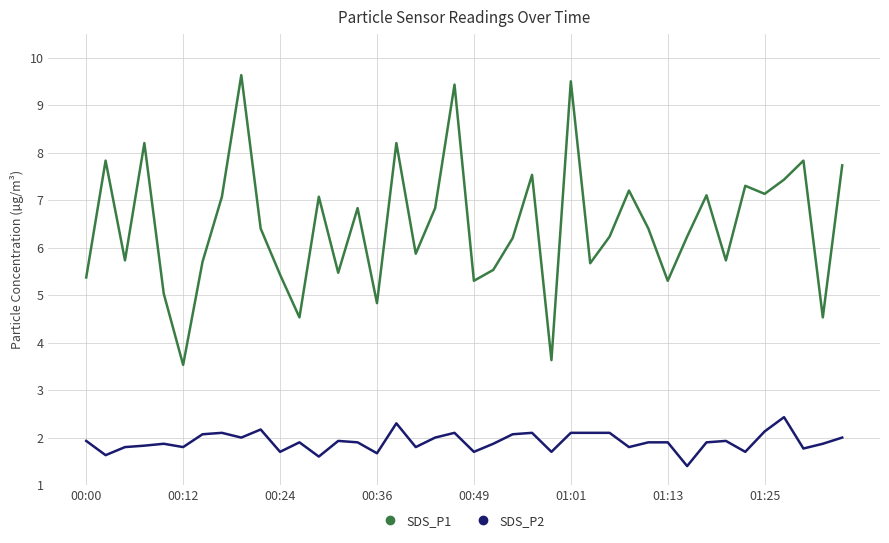

Which series has the widest spread of values?

SDS_P1